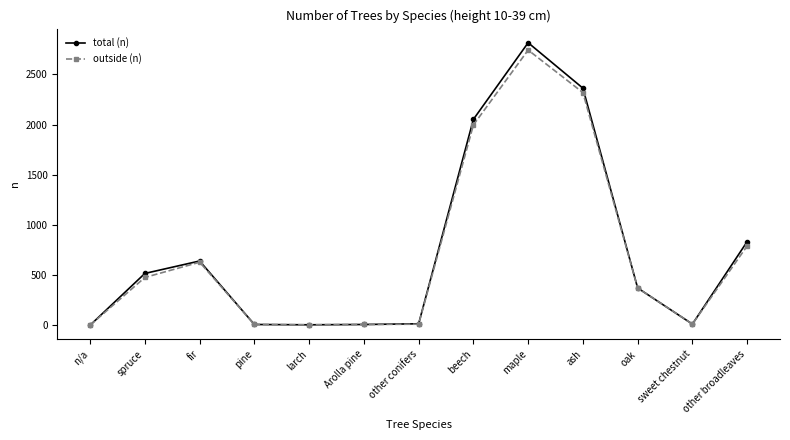

At which category does outside (n) reach its first local peak?

fir